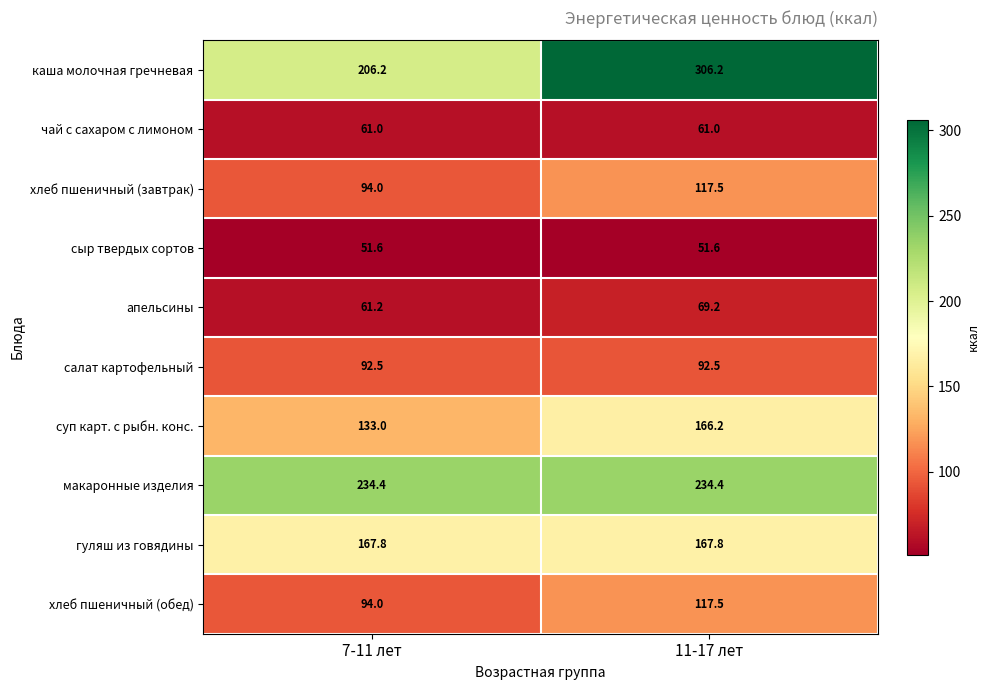

Reading right to left, transcribe all the data shown in this chart.

каша молочная гречневая: 11-17 лет=306.2	7-11 лет=206.2
чай с сахаром с лимоном: 11-17 лет=61.0	7-11 лет=61.0
хлеб пшеничный (завтрак): 11-17 лет=117.5	7-11 лет=94.0
сыр твердых сортов: 11-17 лет=51.6	7-11 лет=51.6
апельсины: 11-17 лет=69.2	7-11 лет=61.2
салат картофельный: 11-17 лет=92.5	7-11 лет=92.5
суп карт. с рыбн. конс.: 11-17 лет=166.2	7-11 лет=133.0
макаронные изделия: 11-17 лет=234.4	7-11 лет=234.4
гуляш из говядины: 11-17 лет=167.8	7-11 лет=167.8
хлеб пшеничный (обед): 11-17 лет=117.5	7-11 лет=94.0